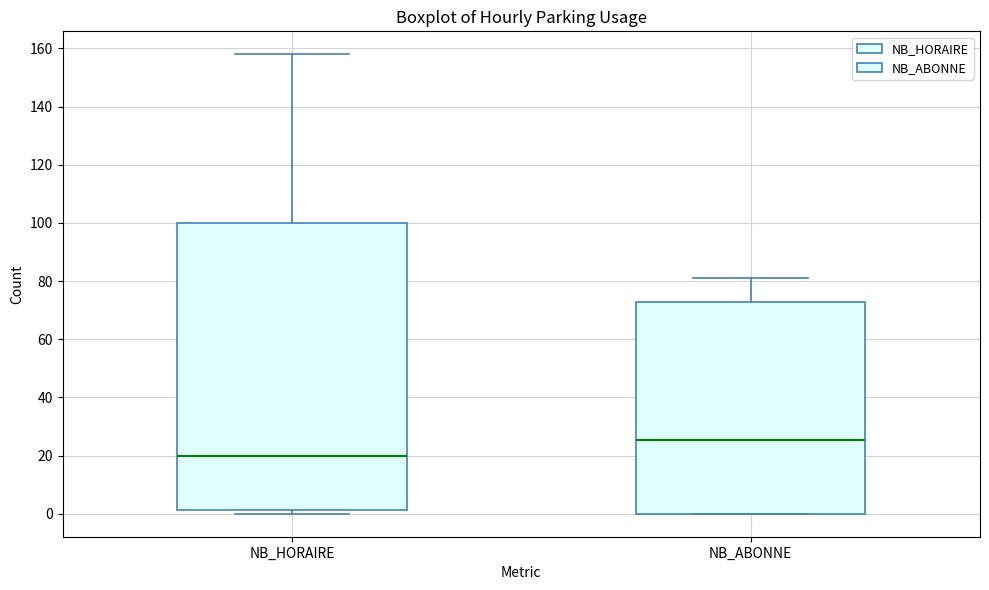

Where does the median line of the box for NB_HORAIRE sit on the y-axis? The values are not printed on the chart, so give them approximately, as read against the axis.

20